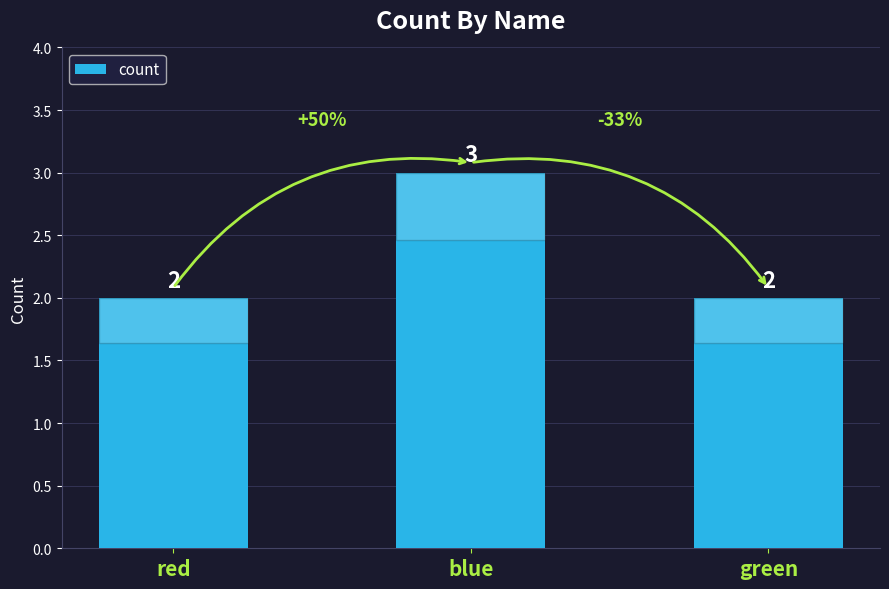

What is the label of the 3rd bar from the right?

red